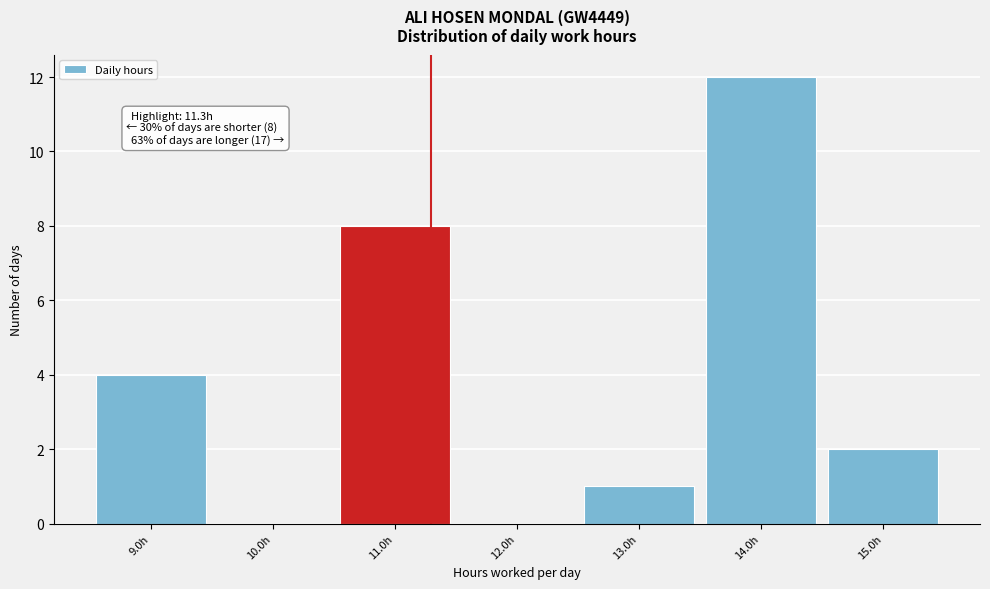

Over which range of the x-axis is the bar tallest?

13.5 to 14.5